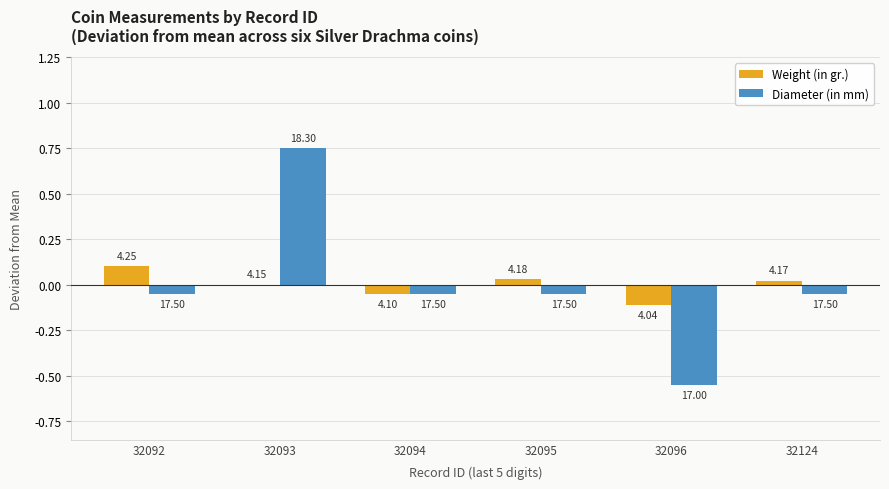

Where is Weight (in gr.) nearest to the value 0?

32093